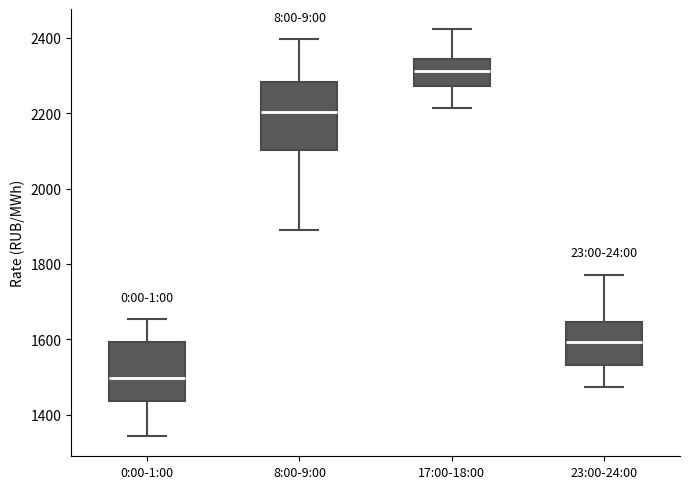

Reading left to right, transcribe this box plot: for each box, give where its median line is, the range the box spans, and where its two whiskers end, as read against the y-axis. The values are not printed on the chart, so give them approximately, as read against the axis.

0:00-1:00: median 1500, box 1440 to 1600, whiskers 1340 to 1660
8:00-9:00: median 2200, box 2100 to 2280, whiskers 1900 to 2400
17:00-18:00: median 2320, box 2280 to 2340, whiskers 2220 to 2420
23:00-24:00: median 1600, box 1540 to 1640, whiskers 1480 to 1780